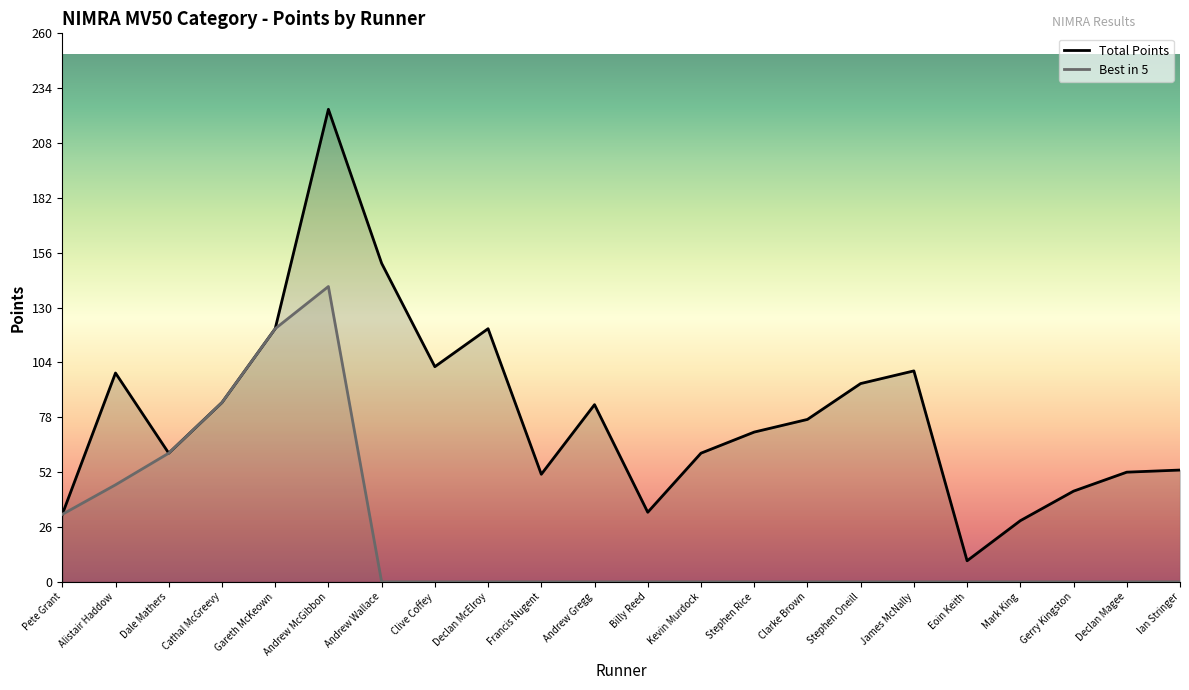

The Best in 5 series shows -56 at Francis Nugent. True or false?

False